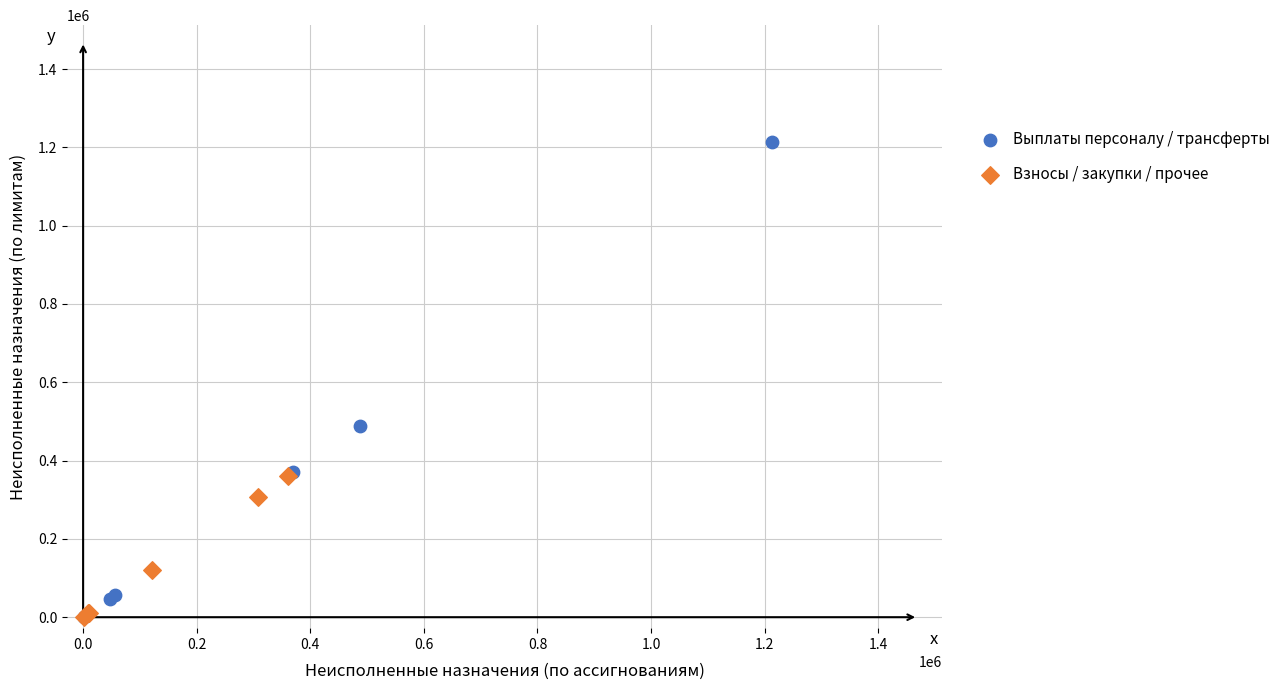

Which series contains the highest Y value?

Выплаты персоналу / трансферты